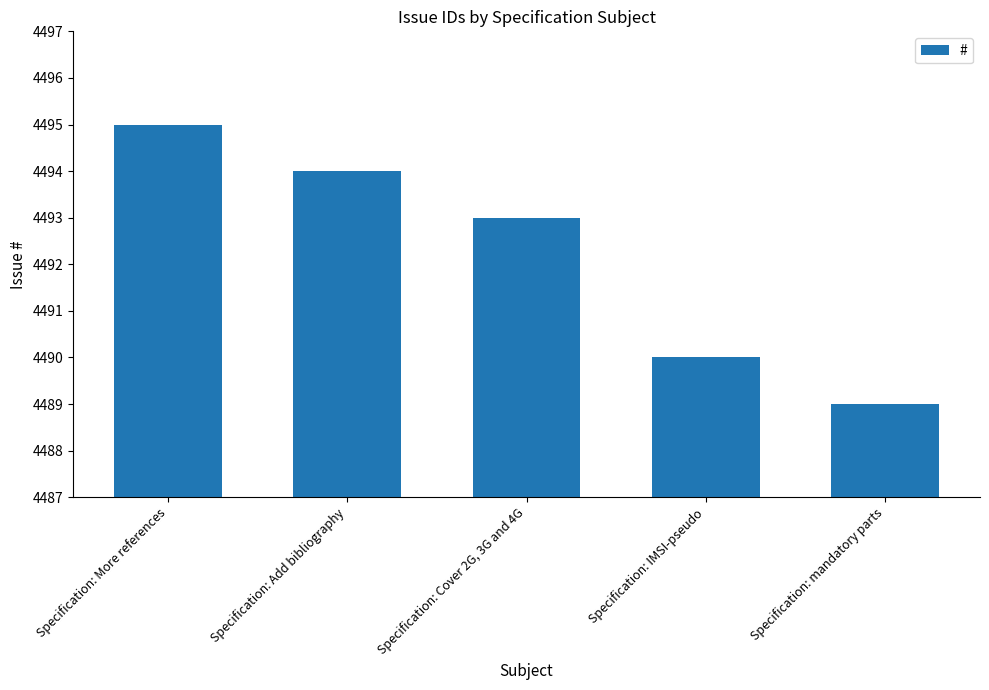

Reading left to right, extract all data points from this chart.

4495	4494	4493	4490	4489